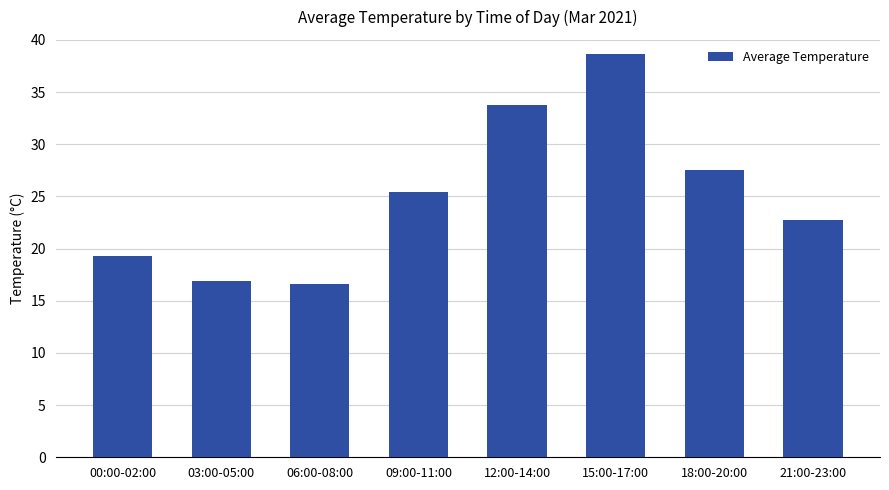

Which category has the highest value across all series?

15:00-17:00